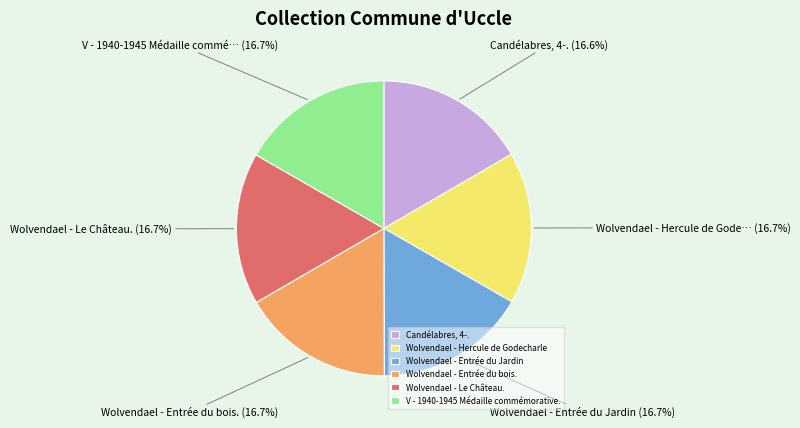

The Wolvendael - Entrée du bois. slice represents 17% of the pie. True or false?

True